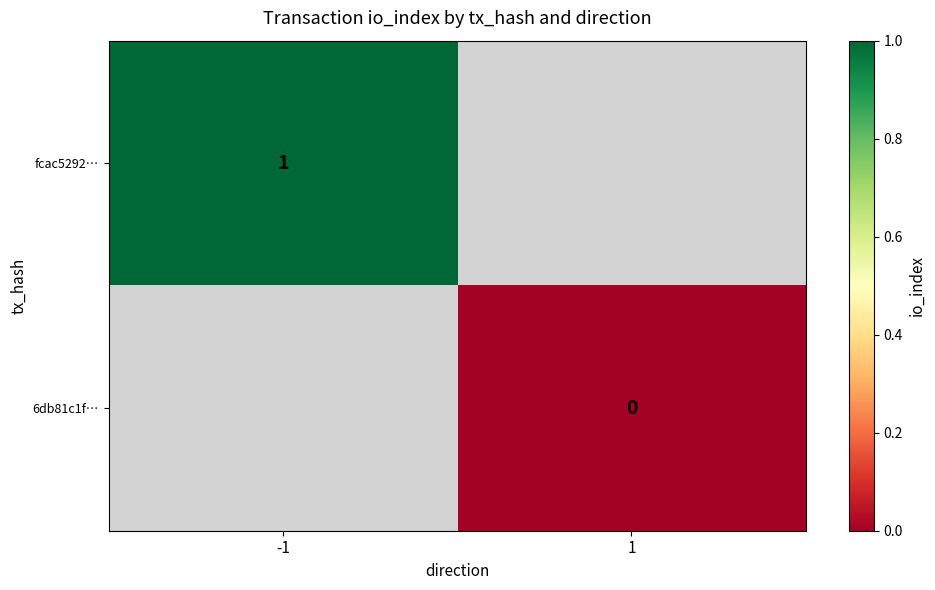

Which label corresponds to the smallest value in the chart?

1